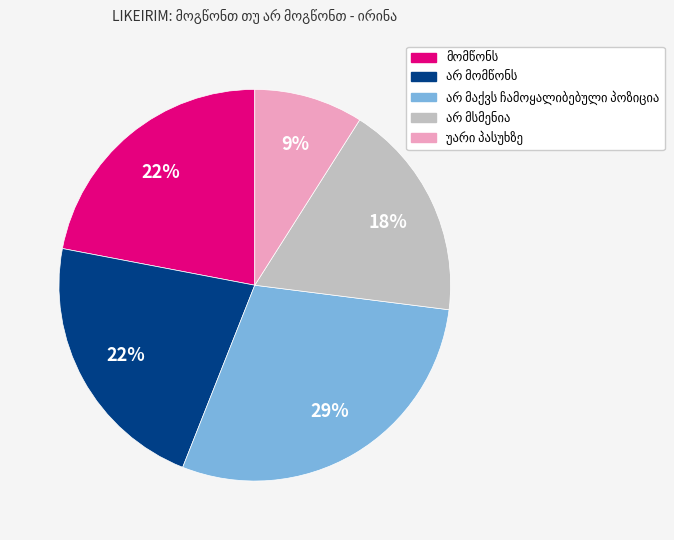

To the nearest percent, what is the average slice percentage?

20%